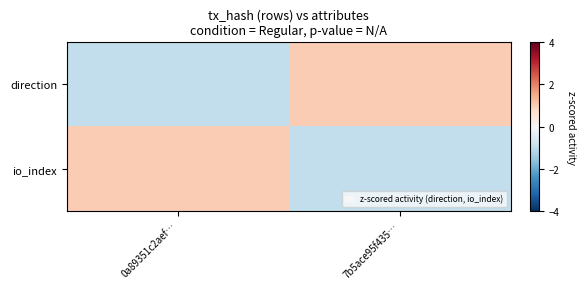

What is the greatest value displayed?

1